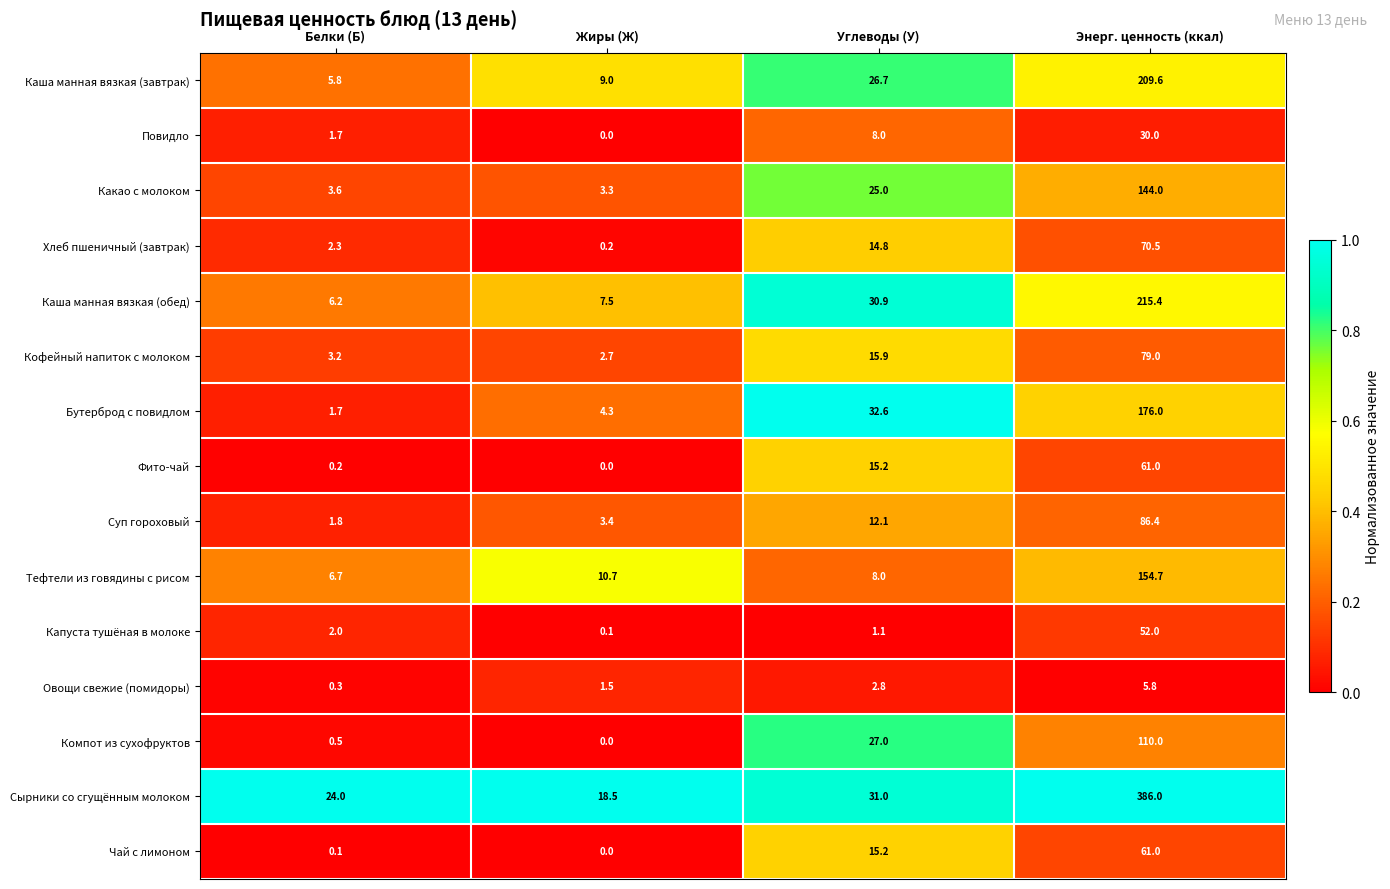

Between Белки (Б) and Жиры (Ж), which series saw the biggest shift?

Сырники со сгущённым молоком